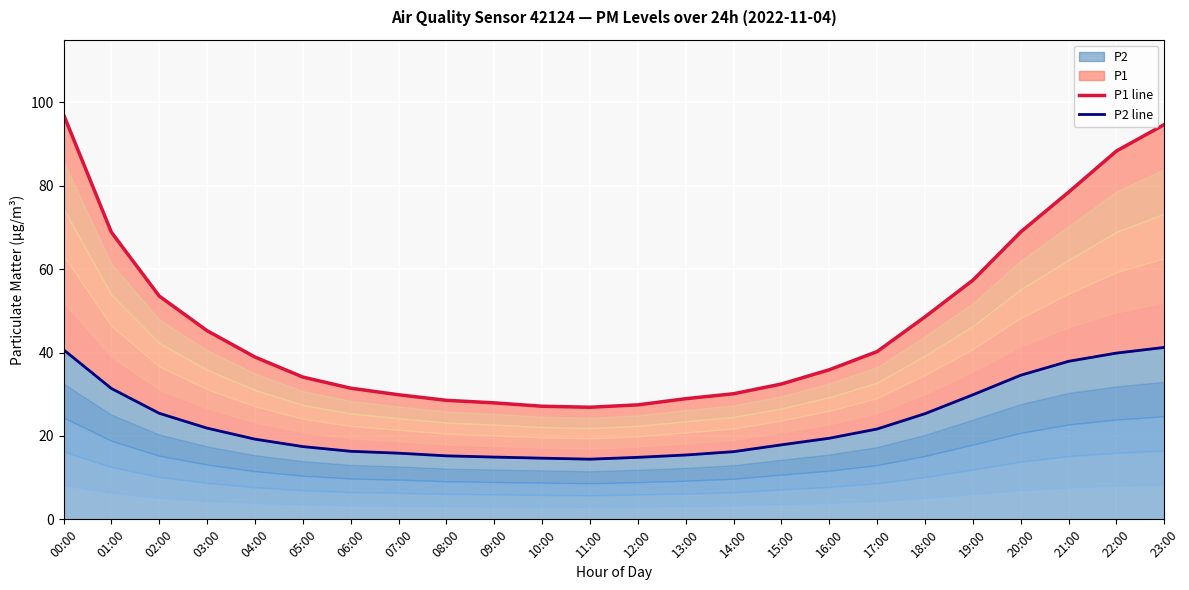

What is the maximum value shown in the chart?

97.1